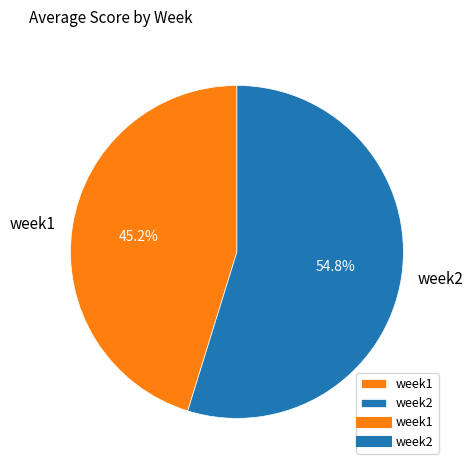

Which slice is the largest?

week2